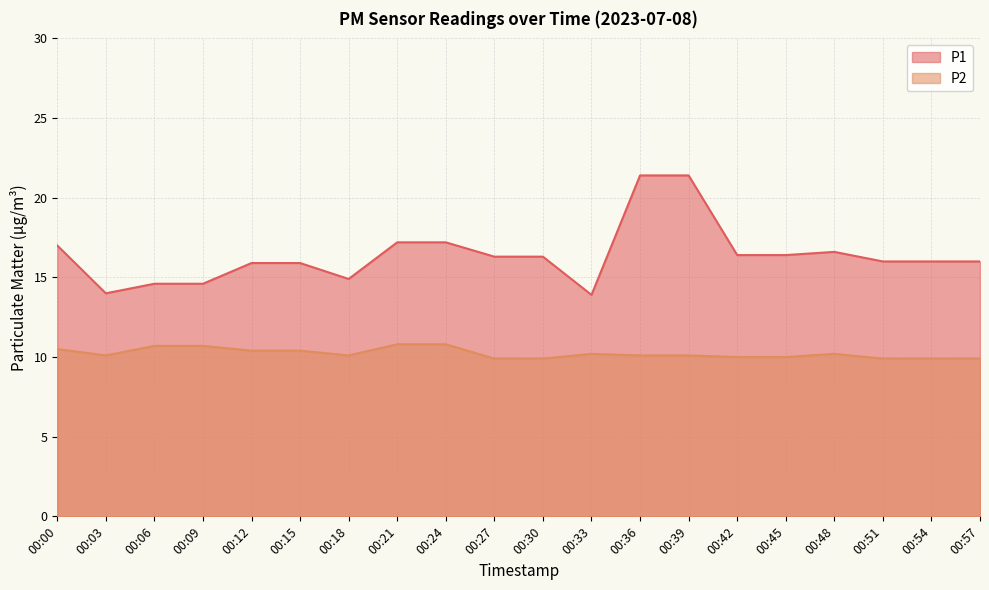

True or false: P1 and P2 intersect in this chart.

False